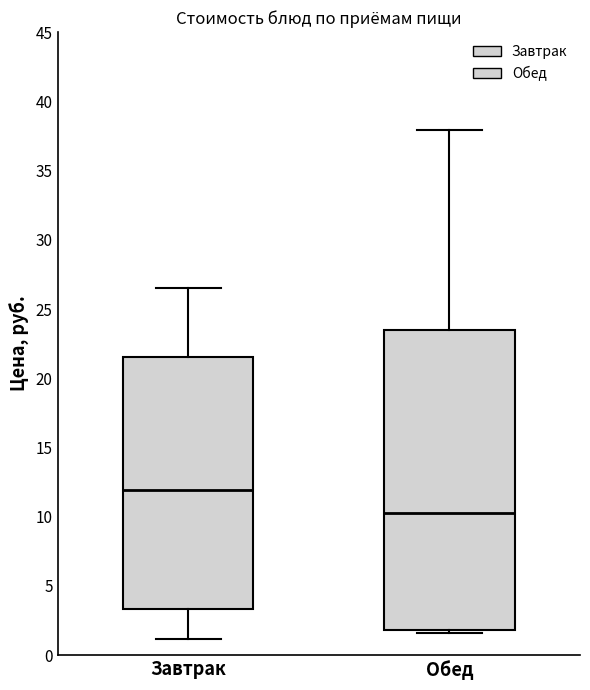

Reading left to right, transcribe this box plot: for each box, give where its median line is, the range the box spans, and where its two whiskers end, as read against the y-axis. The values are not printed on the chart, so give them approximately, as read against the axis.

Завтрак: median 12.0, box 3.5 to 21.5, whiskers 1.0 to 26.5
Обед: median 10.0, box 2.0 to 23.5, whiskers 1.5 to 38.0